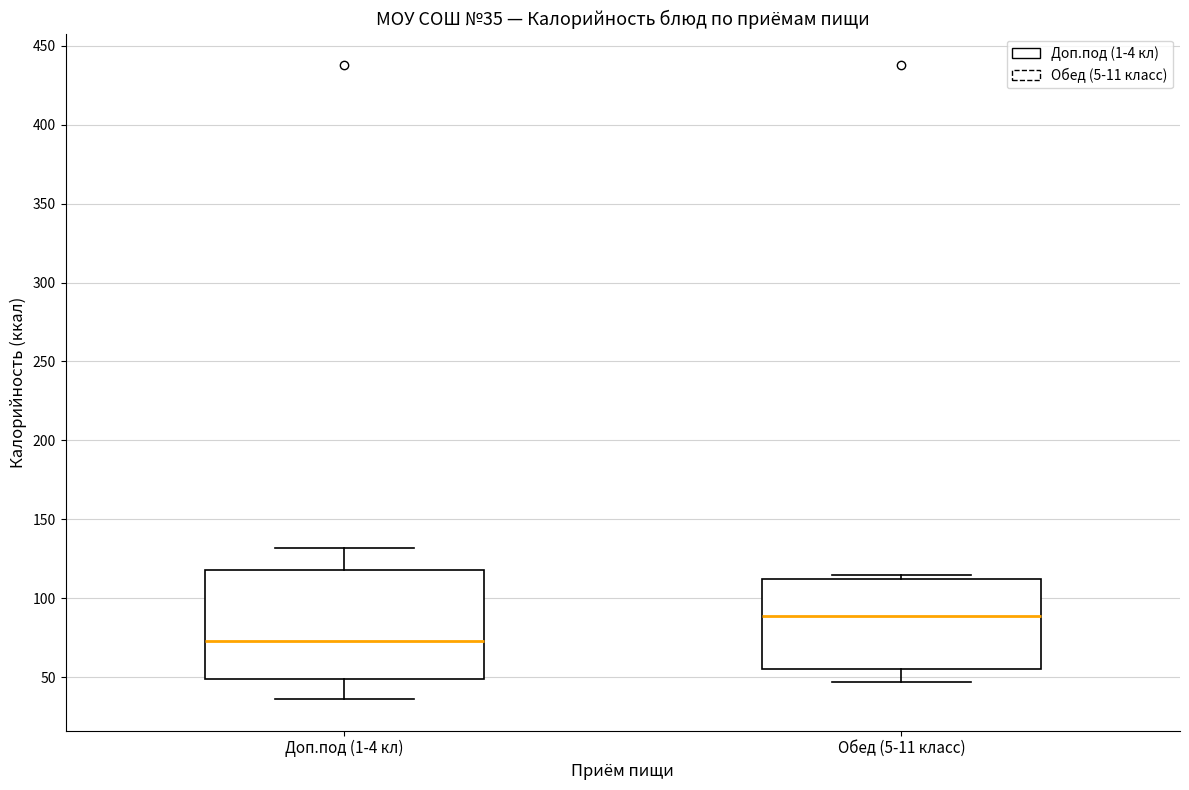

Which box is the tallest, from its lower edge to its upper edge?

Доп.под (1-4 кл)